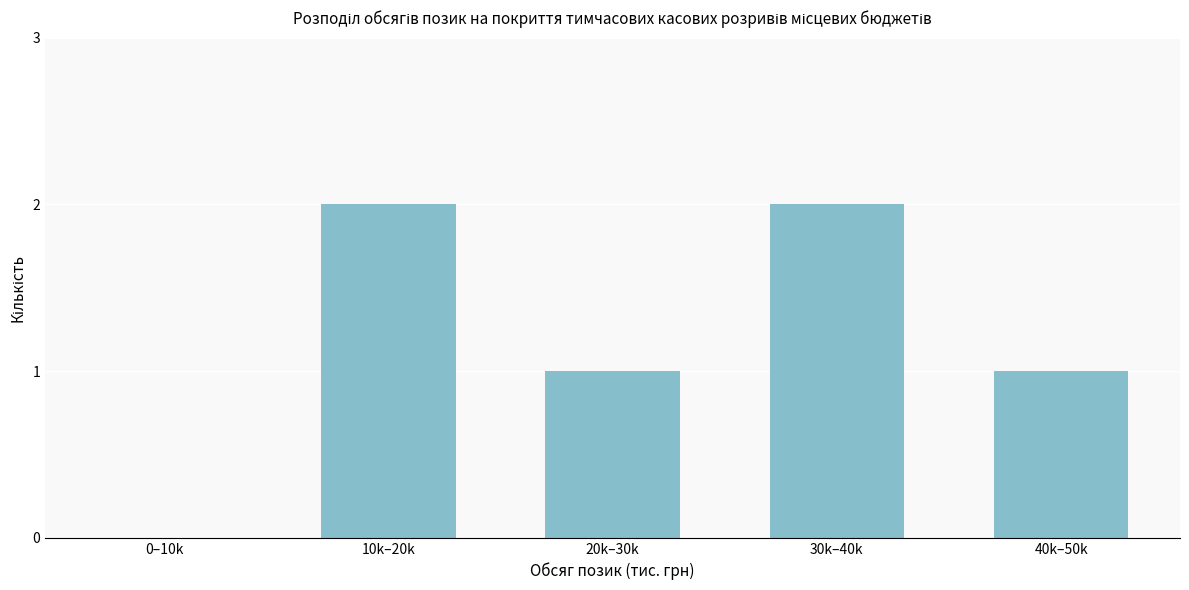

Reading left to right, transcribe all the data shown in this chart.

0–10k=0	10k–20k=2	20k–30k=1	30k–40k=2	40k–50k=1